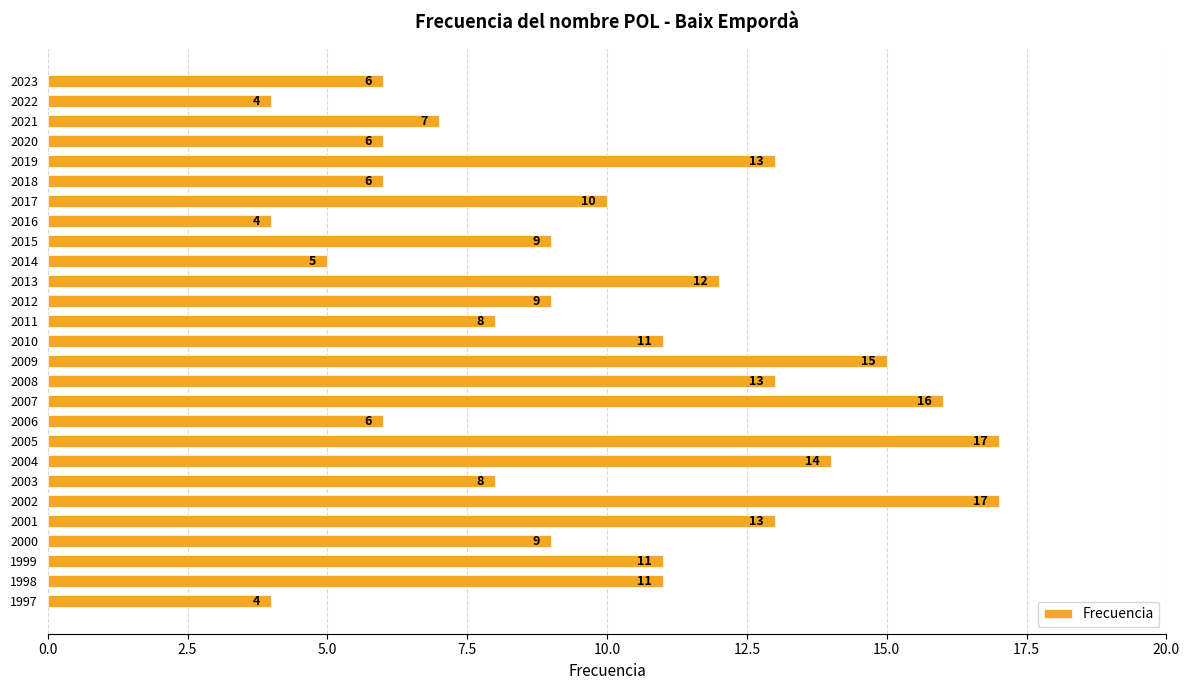

What is the greatest value displayed?

17